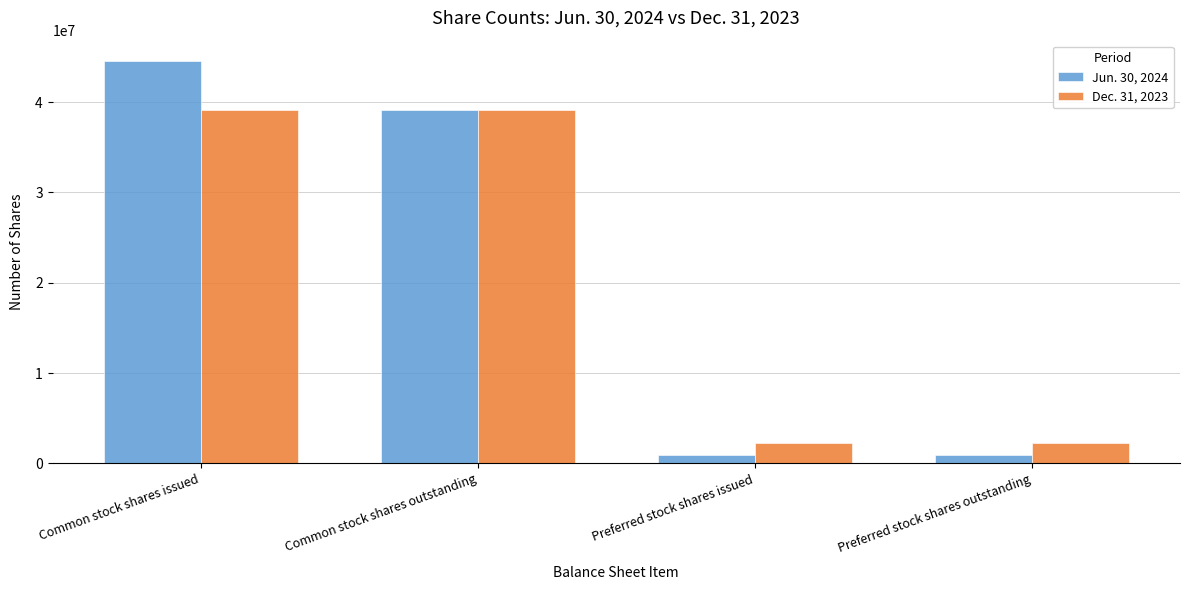

Reading left to right, transcribe all the data shown in this chart.

Jun. 30, 2024: 44576381	39152455	877774	877774
Dec. 31, 2023: 39152455	39152455	2199387	2199387